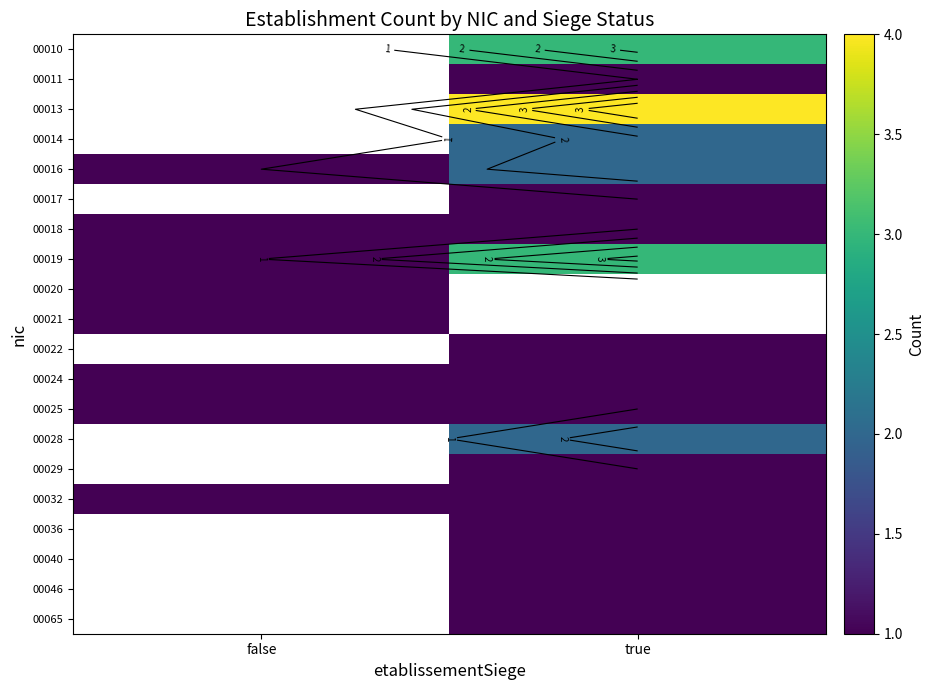

What is the greatest value displayed?

4.0